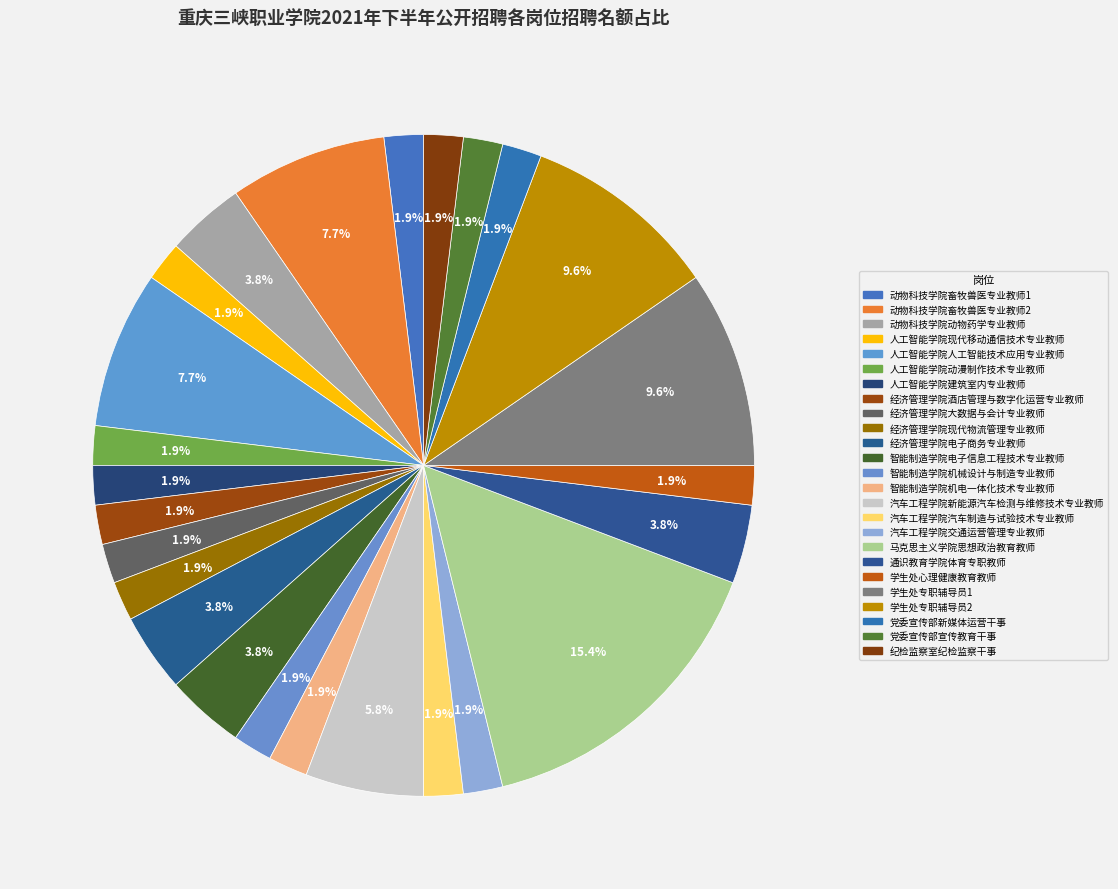

The 人工智能学院建筑室内专业教师 slice represents 13% of the pie. True or false?

False